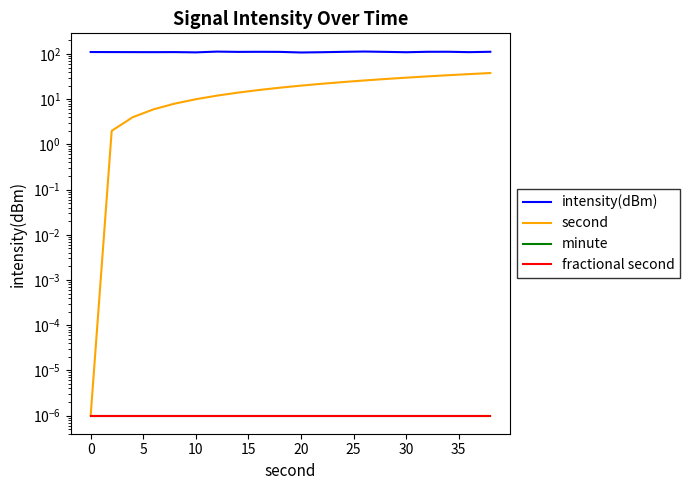

Reading left to right, what are all the values shown in this chart?

intensity(dBm): 110.8	110.6	110.3	110.1	110.4	108.9	113.2	111.6	112.1	111.6	108.2	109.8	111.9	113.6	111.7	109.7	112.1	112.3	110.1	112.2
second: 0.0	2.0	4.0	6.0	8.0	10.0	12.0	14.0	16.0	18.0	20.0	22.0	24.0	26.0	28.0	30.0	32.0	34.0	36.0	38.0
minute: 0.0	0.0	0.0	0.0	0.0	0.0	0.0	0.0	0.0	0.0	0.0	0.0	0.0	0.0	0.0	0.0	0.0	0.0	0.0	0.0
fractional second: 0.0	0.0	0.0	0.0	0.0	0.0	0.0	0.0	0.0	0.0	0.0	0.0	0.0	0.0	0.0	0.0	0.0	0.0	0.0	0.0